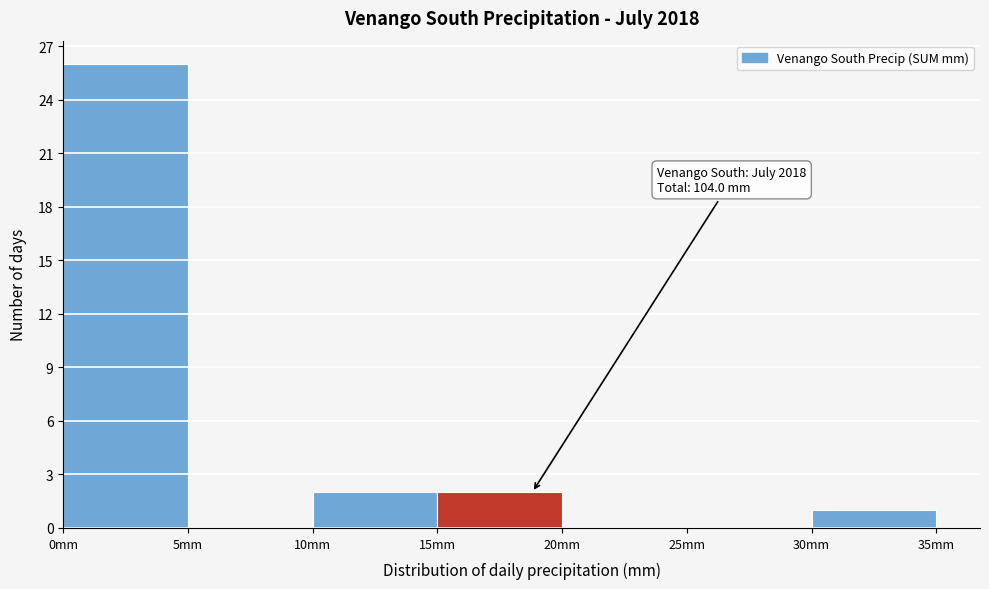

Which range on the x-axis has the tallest bar?

0 to 5